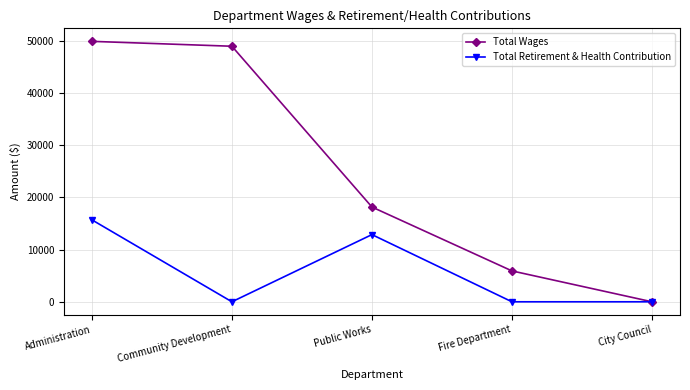

Where is the first local maximum for Total Retirement & Health Contribution?

Public Works